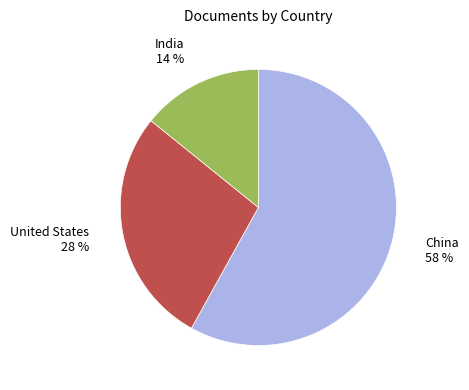

Approximately how many times larger is the value at China compared to India?

4.1